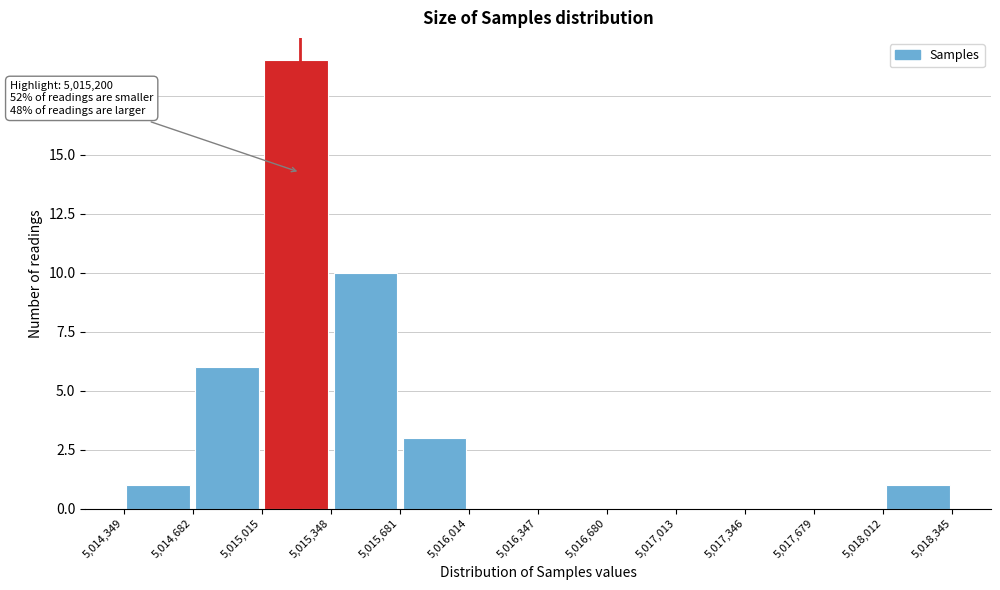

Which range on the x-axis has the tallest bar?

5,015,015 to 5,015,348